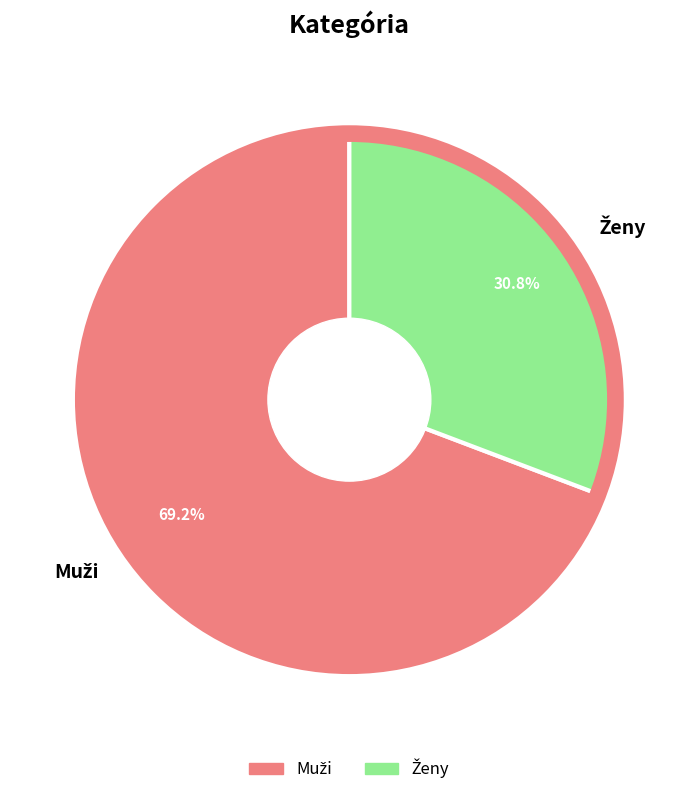

Is there a majority slice in this chart?

Yes